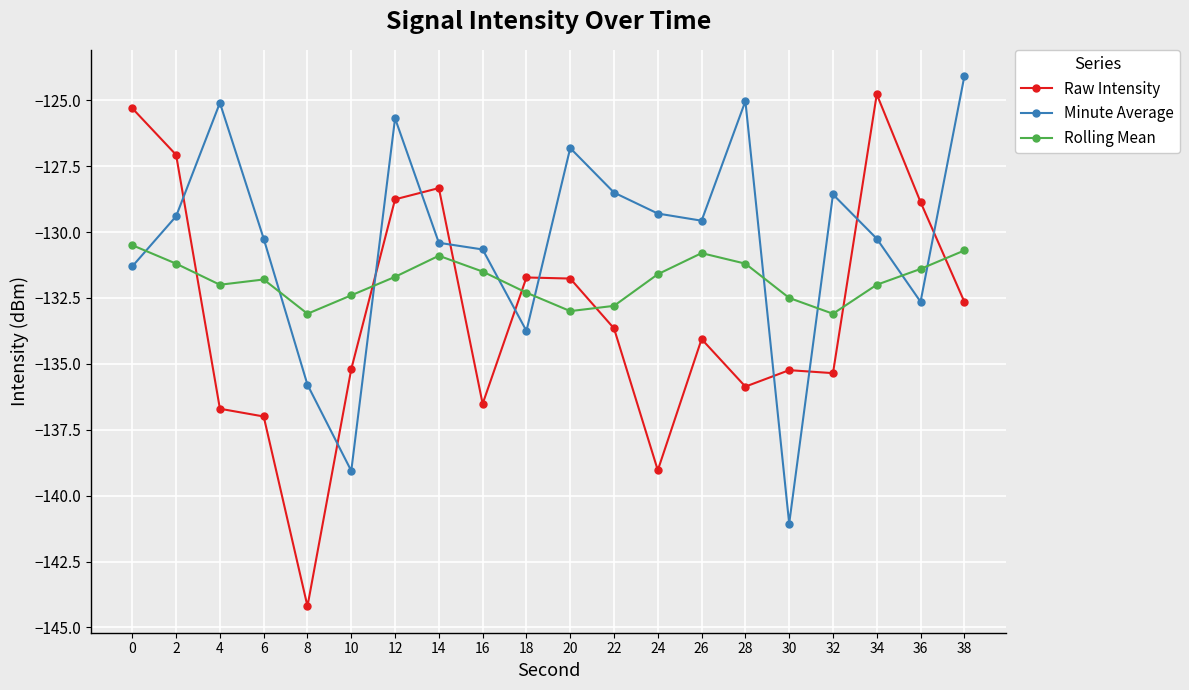

What is the approximate value of Rolling Mean at 30?

-132.5